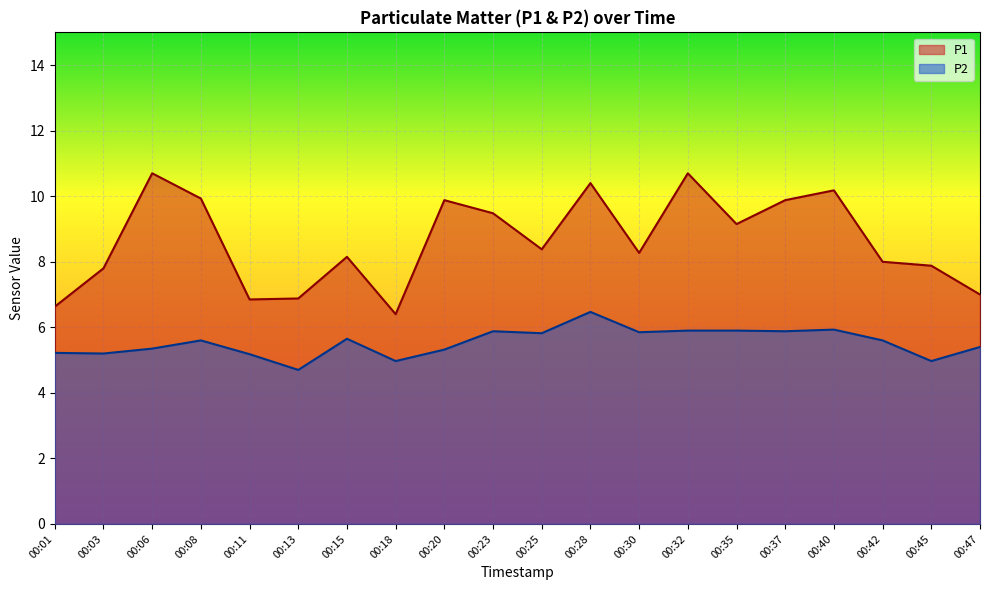

What is the difference between the maximum and minimum values in the P2 series?

1.8